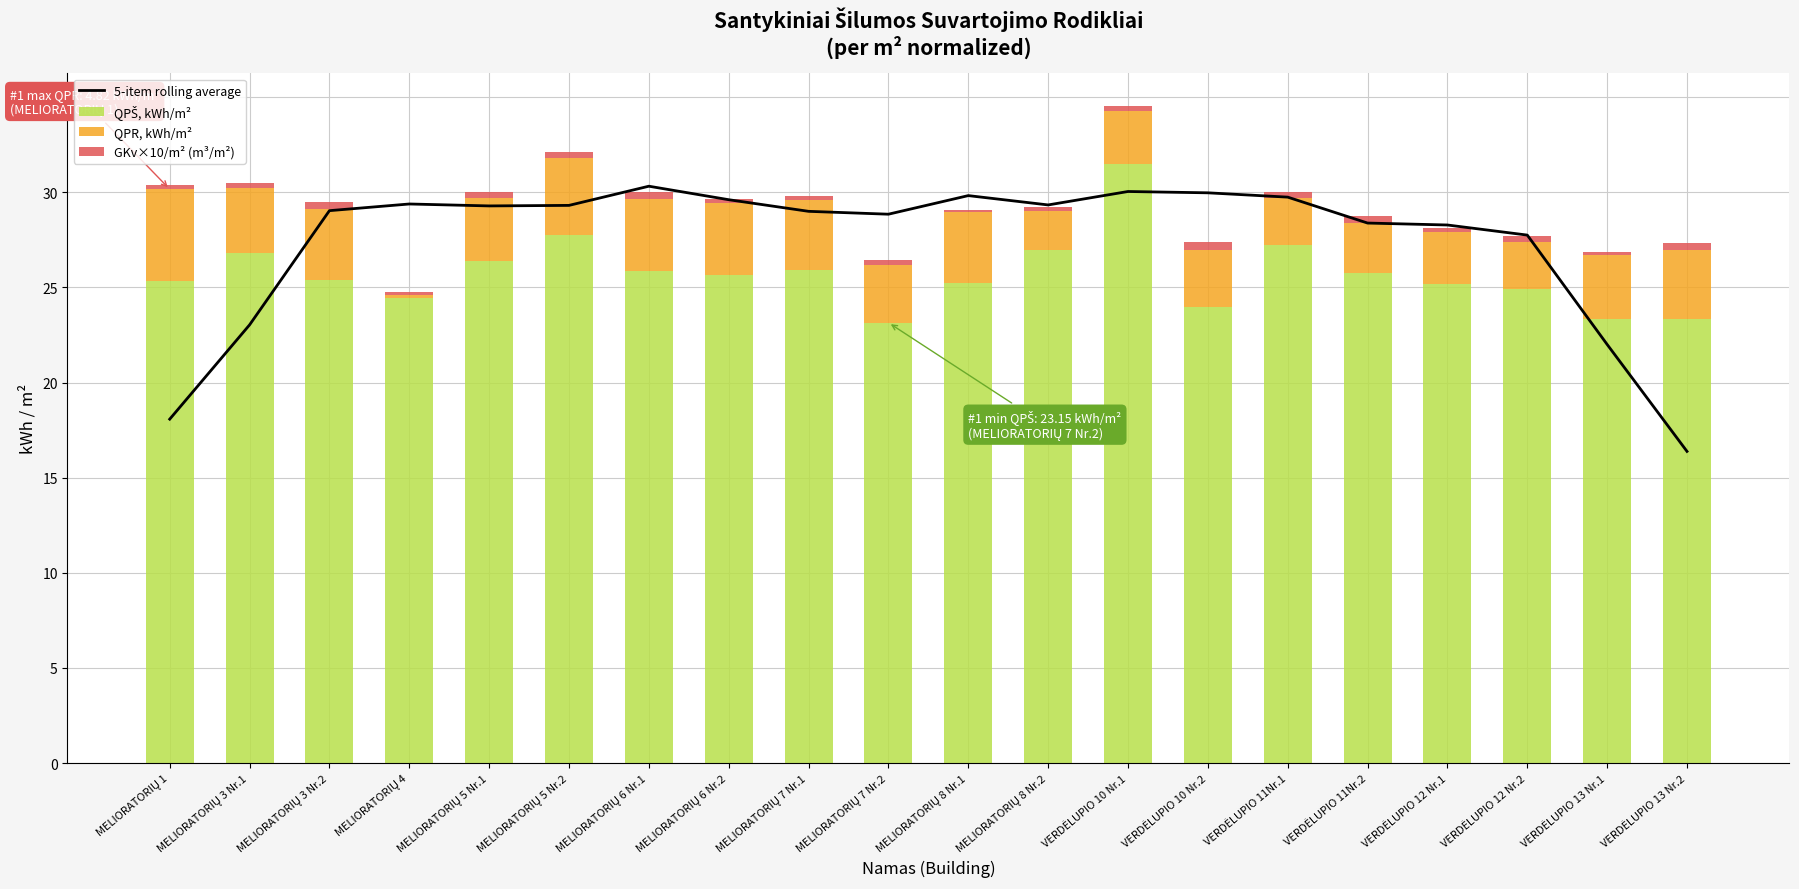

What is the label of the 7th bar from the left?

MELIORATORIŲ 6 Nr.1